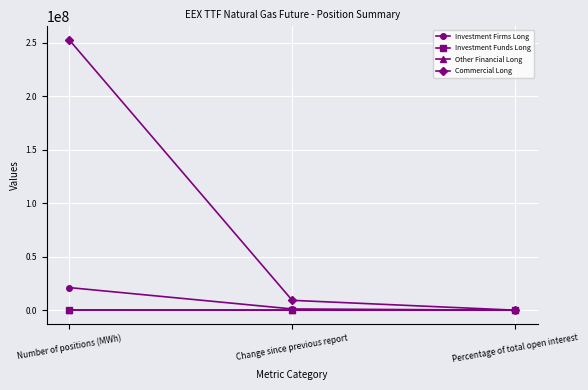

Which series changed the most between Number of positions (MWh) and Percentage of total open interest?

Commercial Long